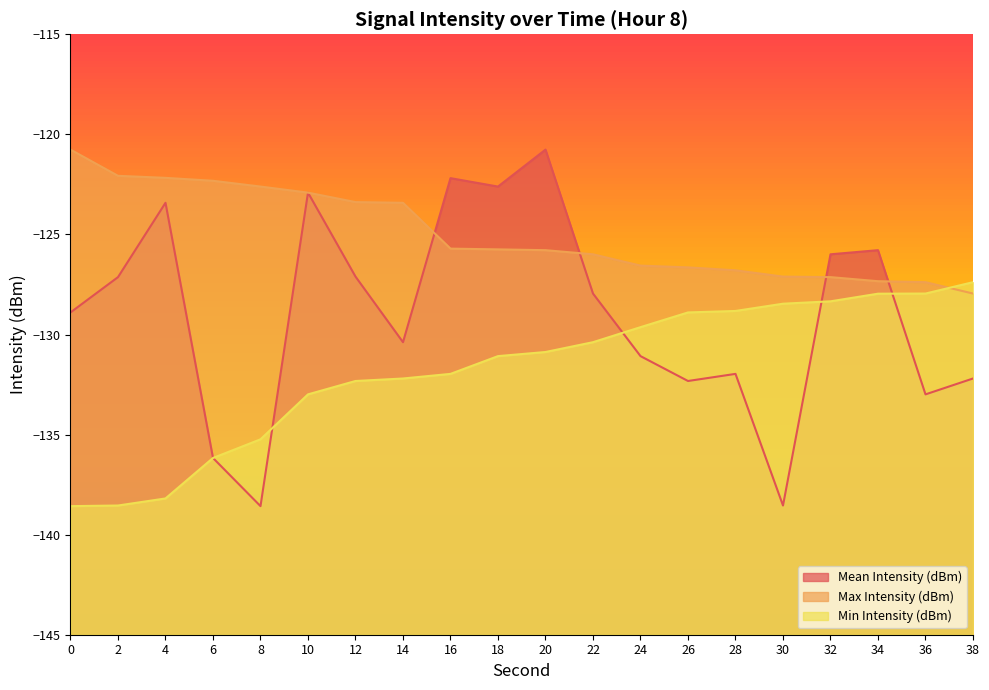

Rank the series by their maximum value, from lowest to highest.

Min Intensity (dBm), Mean Intensity (dBm), Max Intensity (dBm)